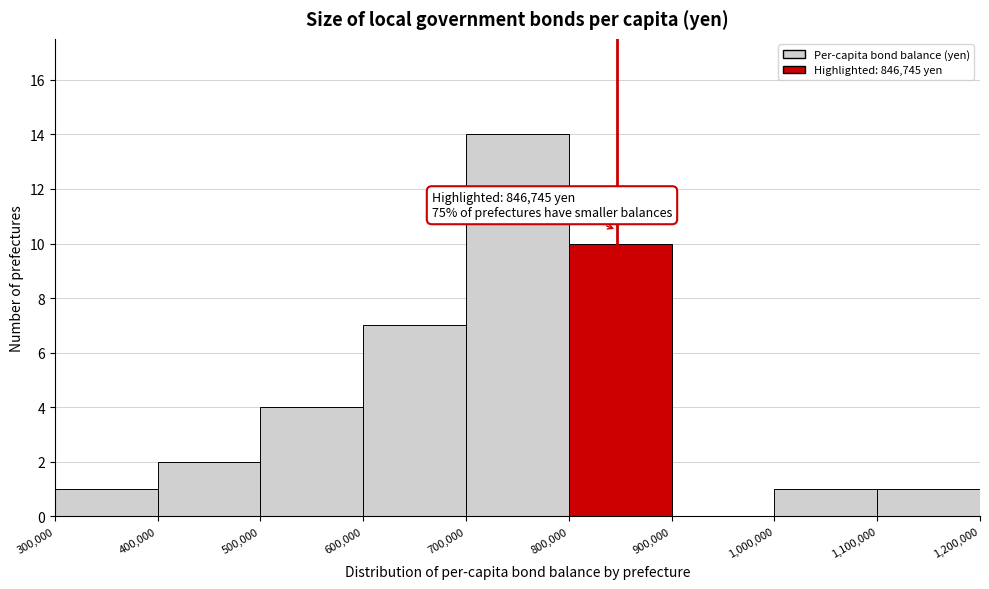

Which range on the x-axis has the tallest bar?

700,000 to 800,000